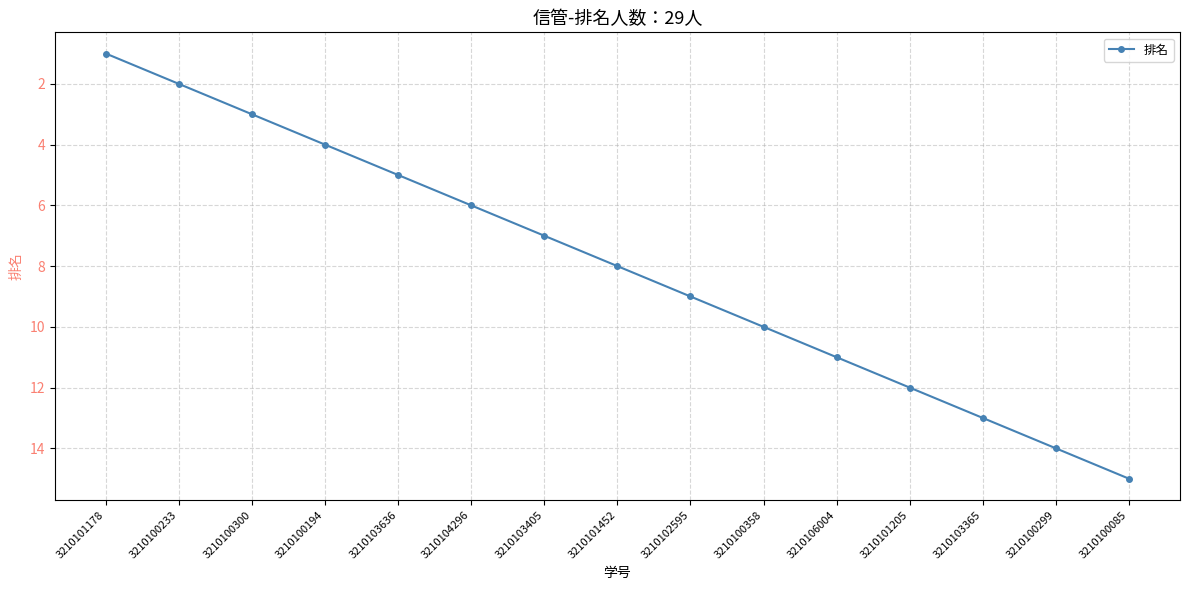

True or false: there are more than 1 points higher than both neighbors.

False